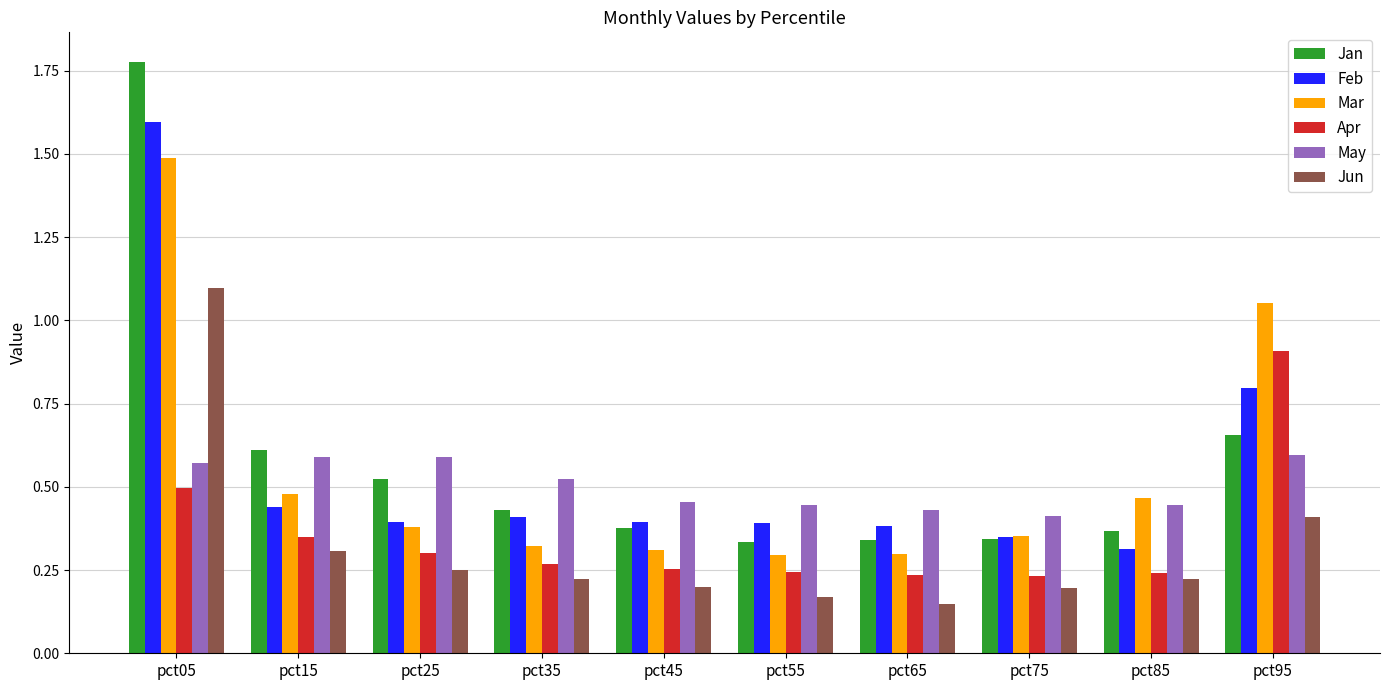

The value of May at pct85 is 0.4. True or false?

True